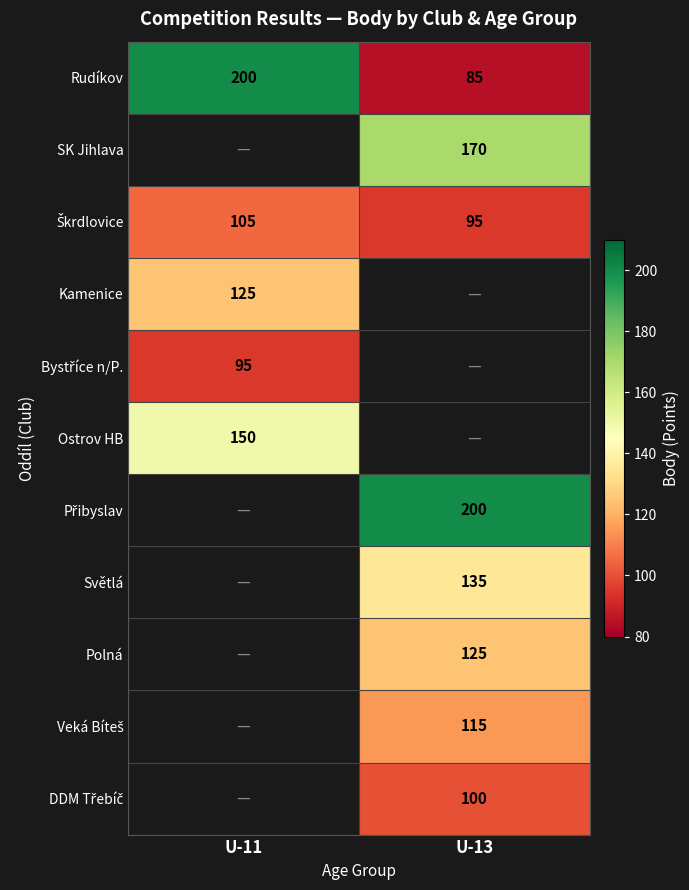

What is the sum of all Rudíkov values?

285